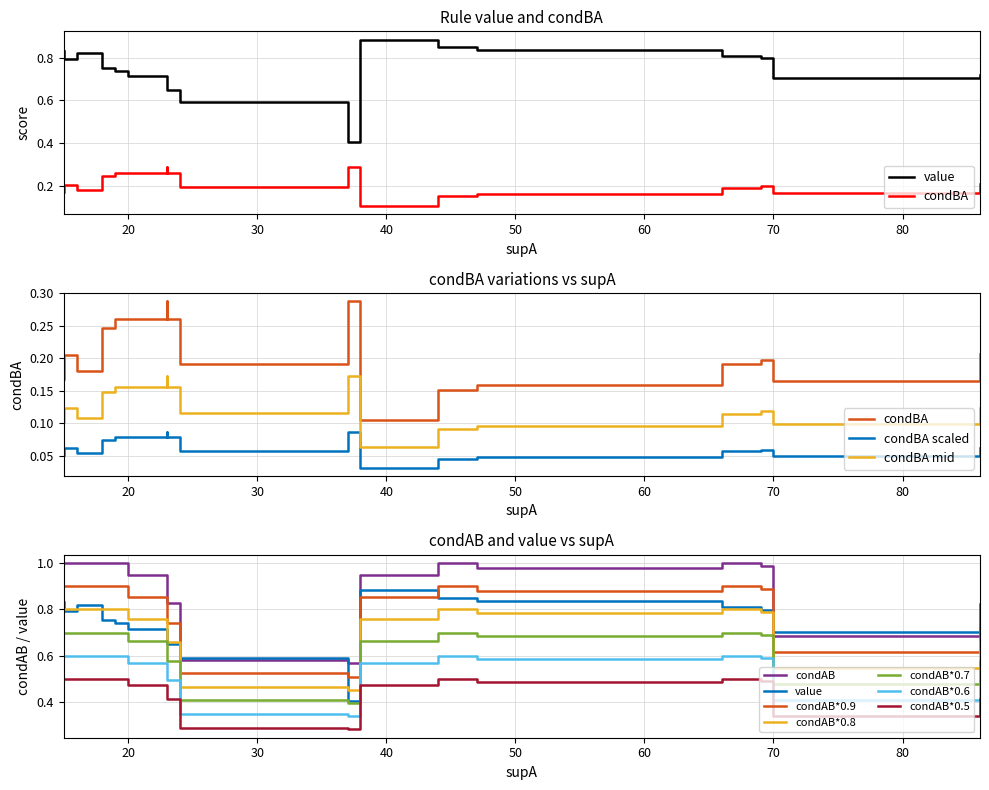

What is the average value of the value series?

0.7